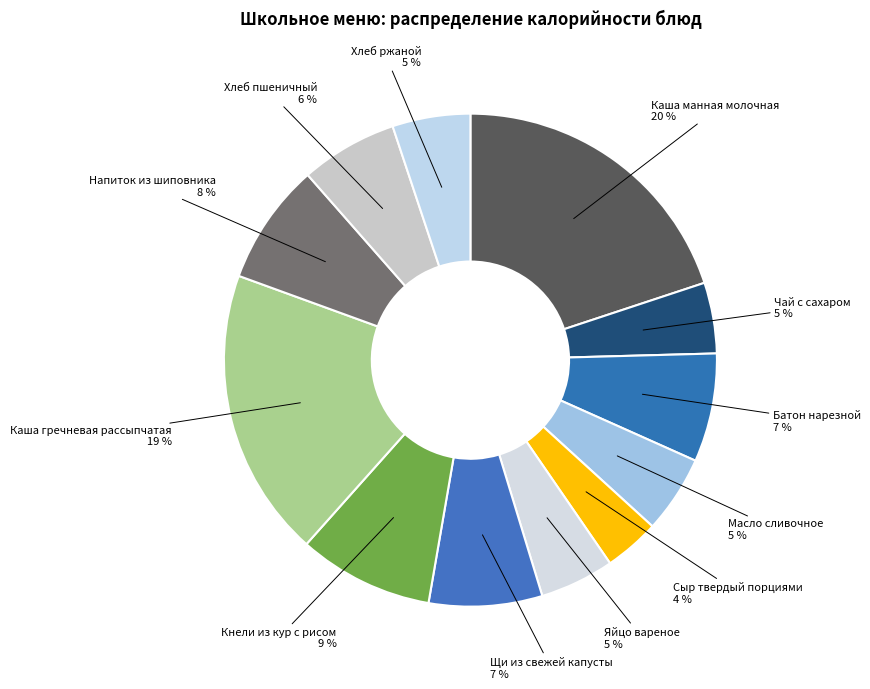

Between Батон нарезной and Хлеб ржаной, which is larger?

Батон нарезной